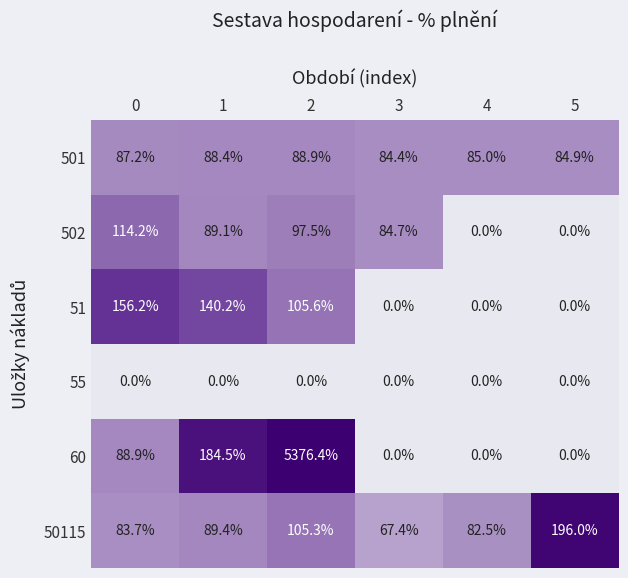

At which category is the sum across all series the highest?

2